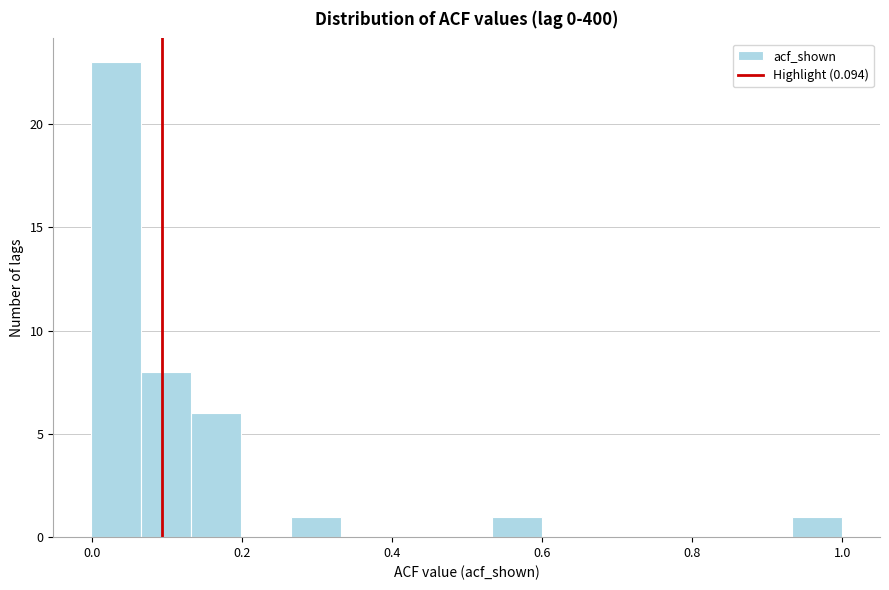

Read against the x-axis, roughly where is the centre of the tallest bar?

0.04